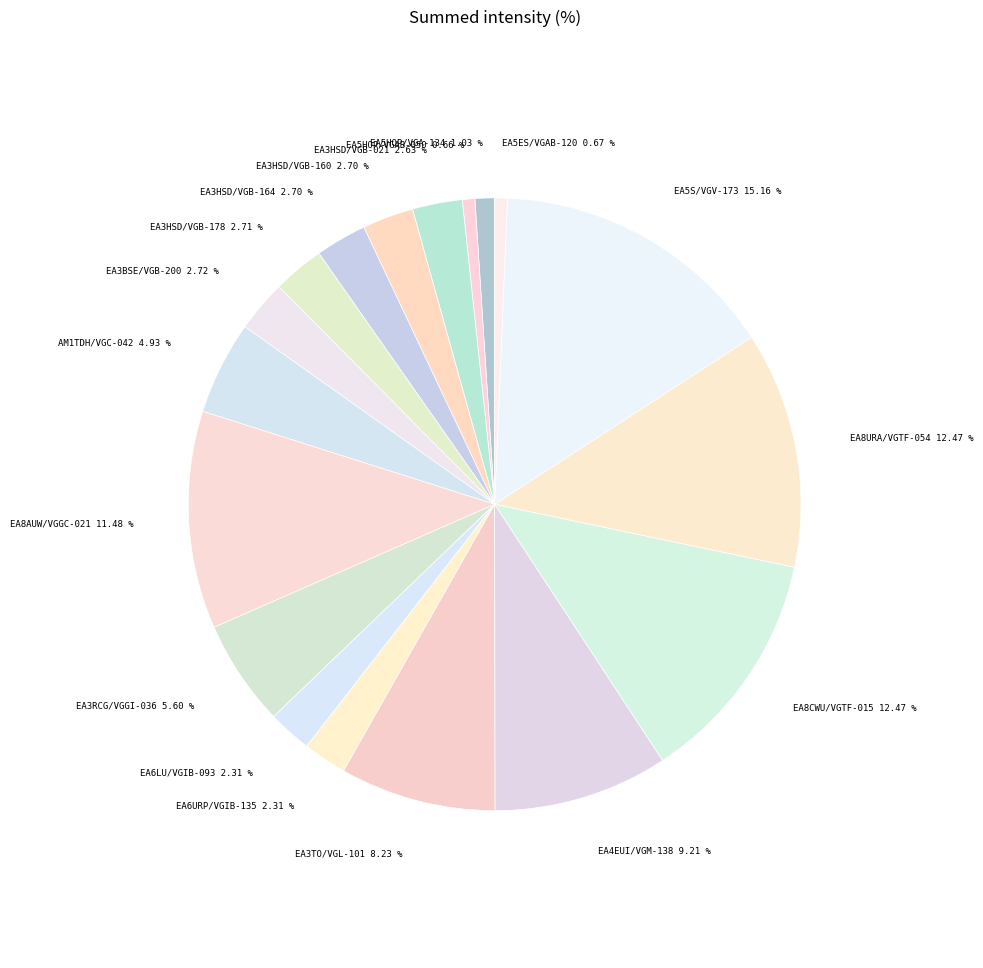

What is the largest slice in the pie chart?

EA5S/VGV-173